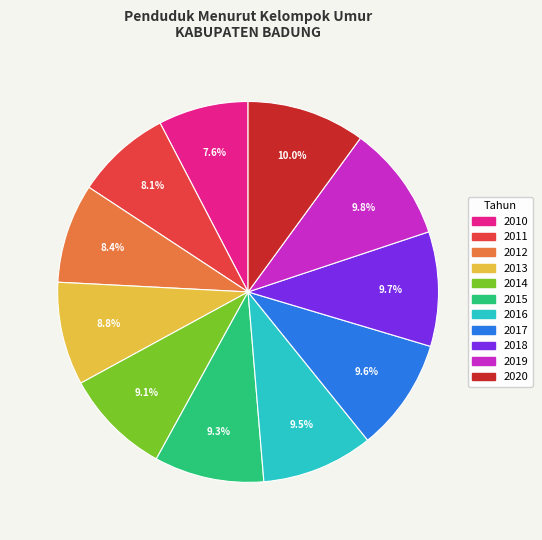

The 2015 slice represents 9% of the pie. True or false?

True